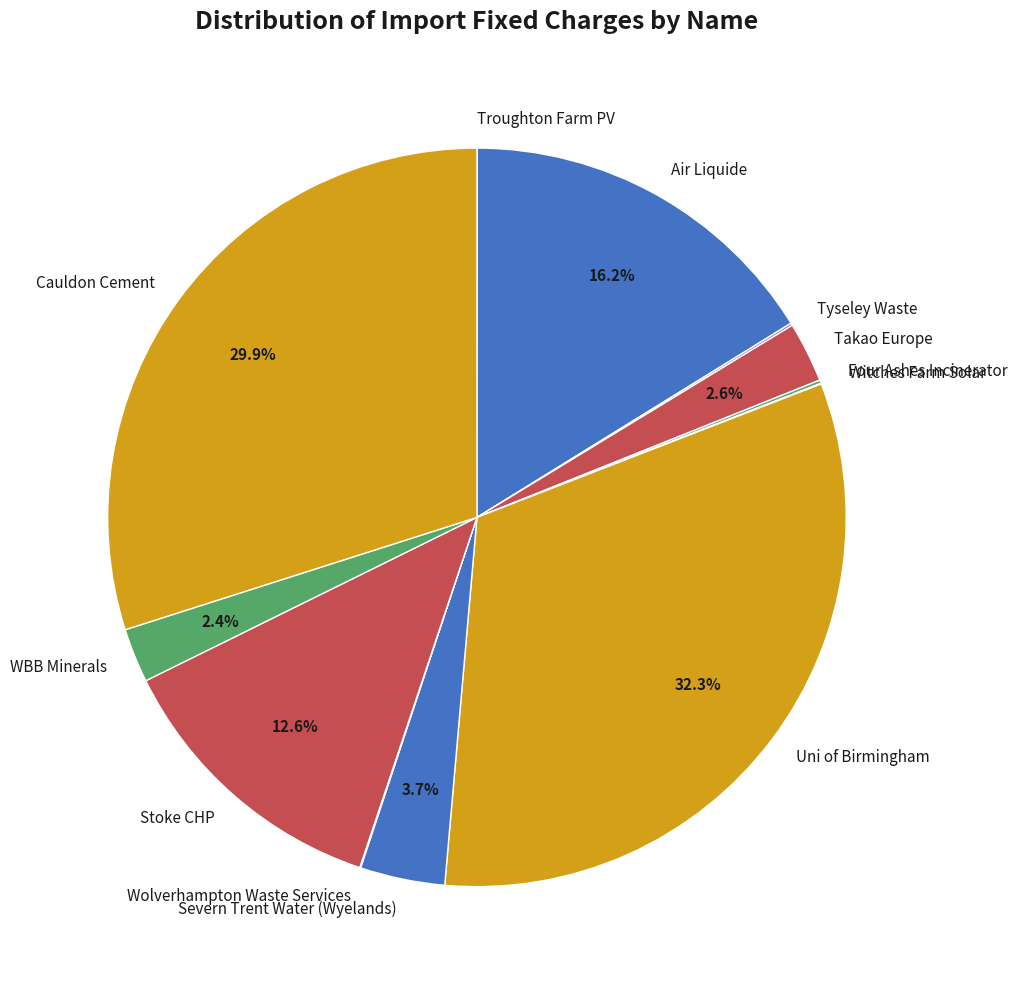

To the nearest percent, what percentage of the pie is Cauldon Cement?

30%